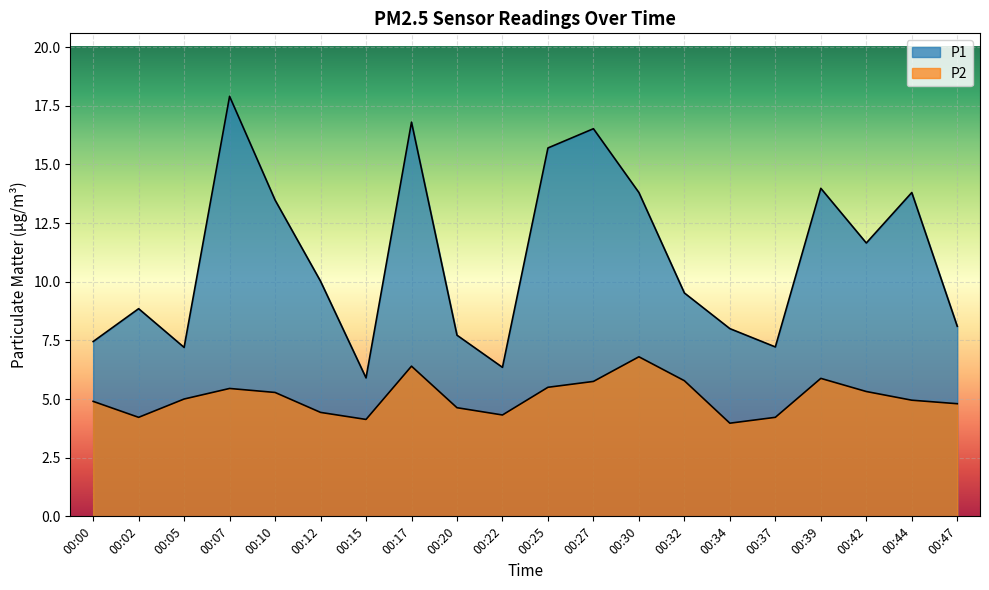

The value of P1 at 00:34 is 8.0. True or false?

True